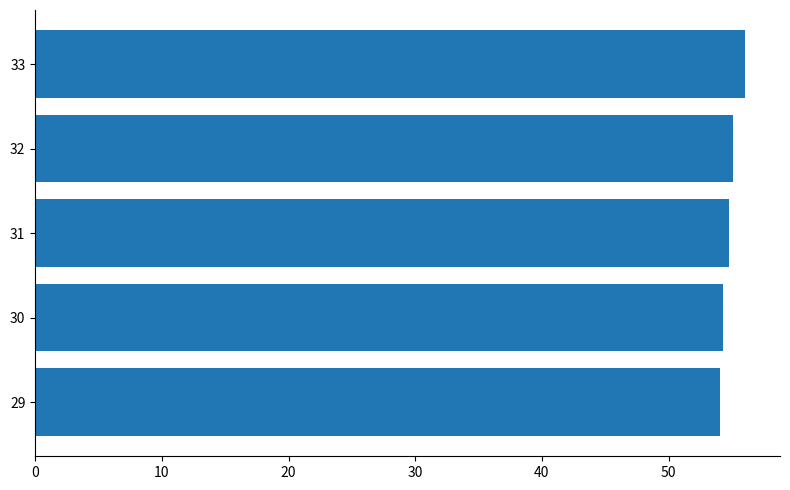

What is the maximum value shown in the chart?

56.0